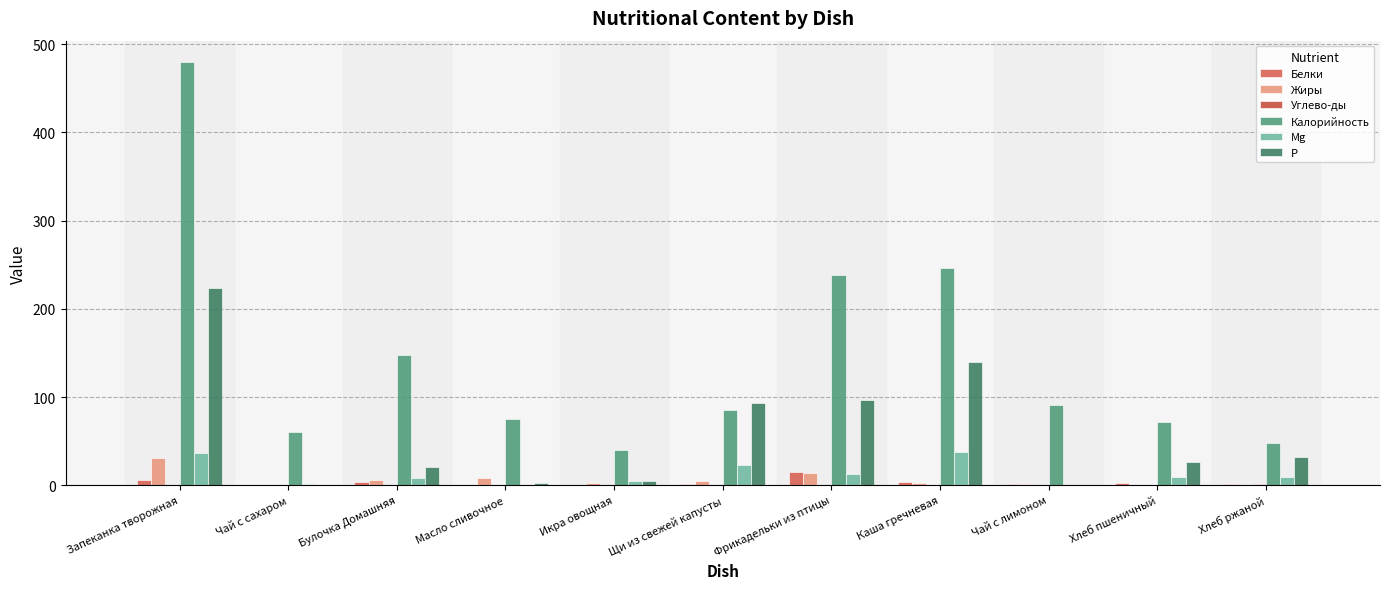

Which category has the highest value across all series?

Запеканка творожная